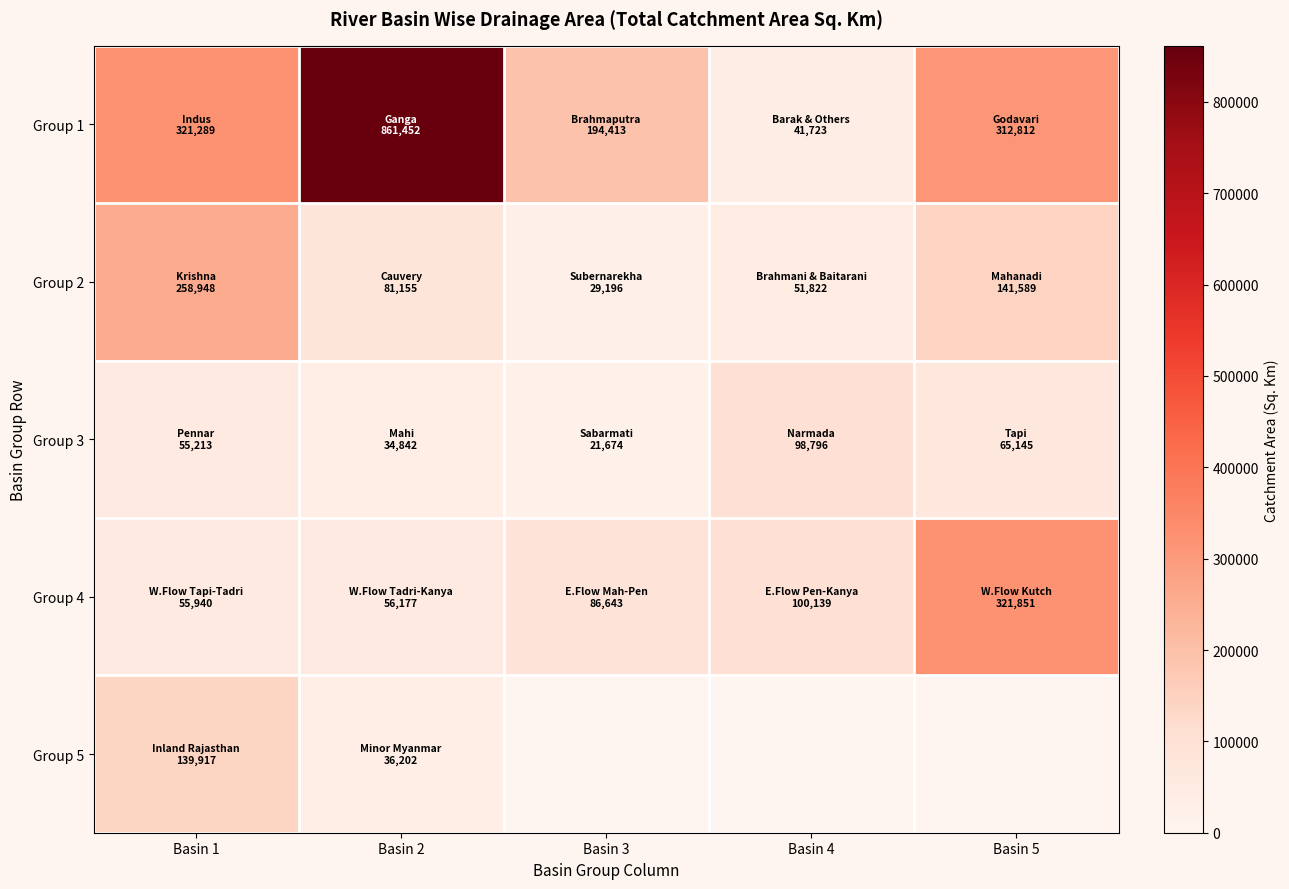

What is the smallest value displayed?

21674.0